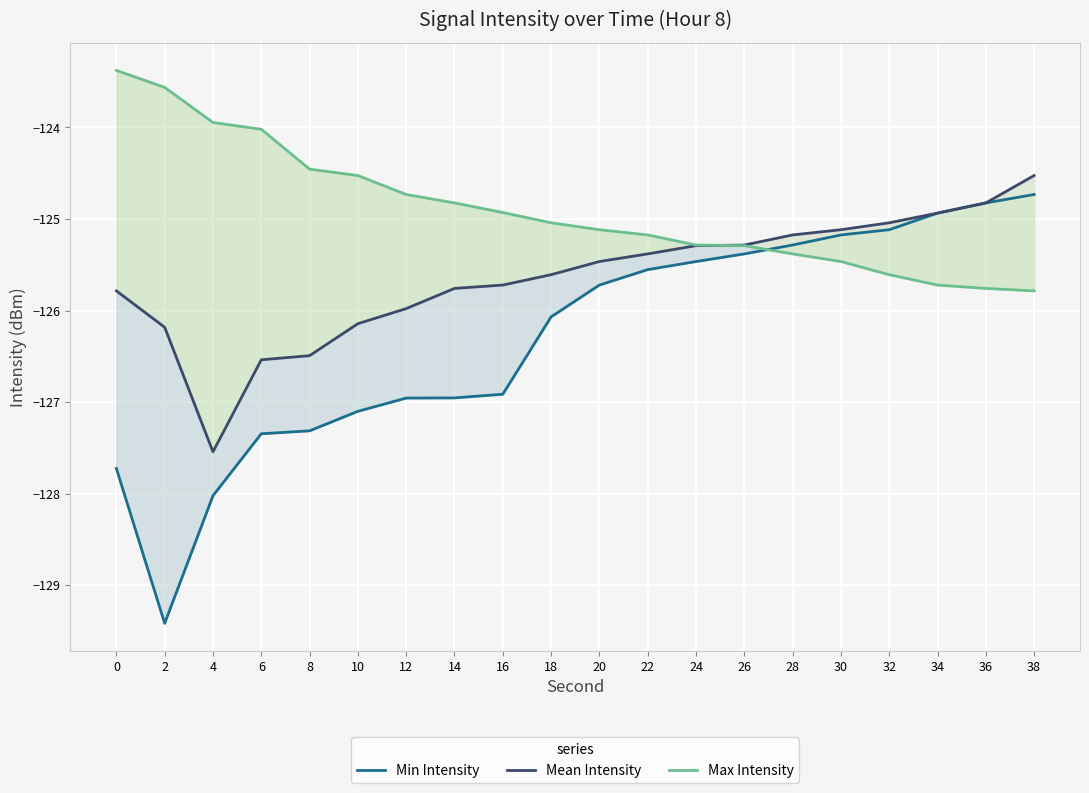

Rank the series by their average value, from highest to lowest.

Max Intensity, Mean Intensity, Min Intensity